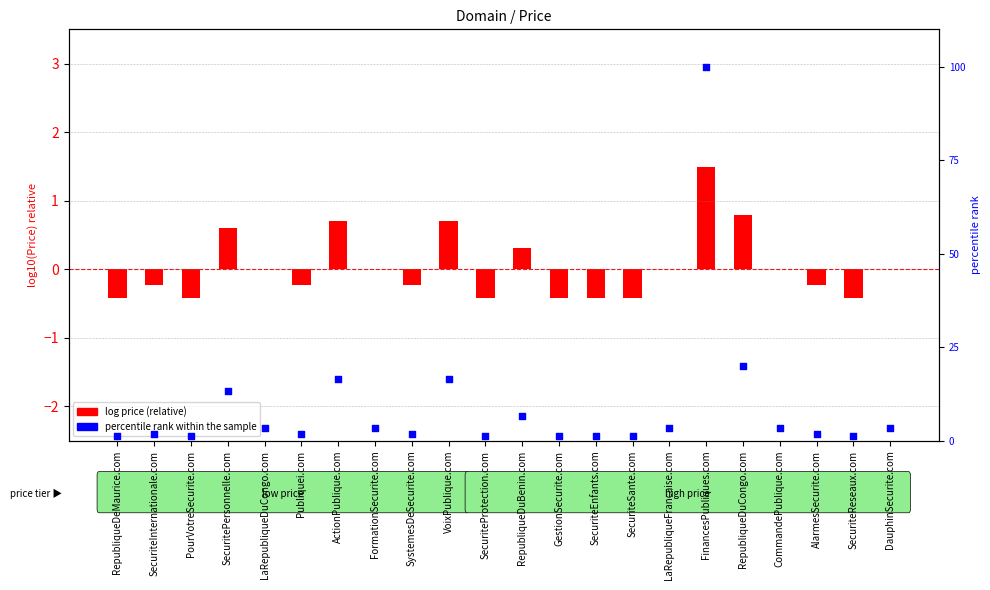

Is the value of log price (relative) at FinancesPubliques.com greater than the value of percentile rank within prices at SecuriteReseaux.com?

Yes